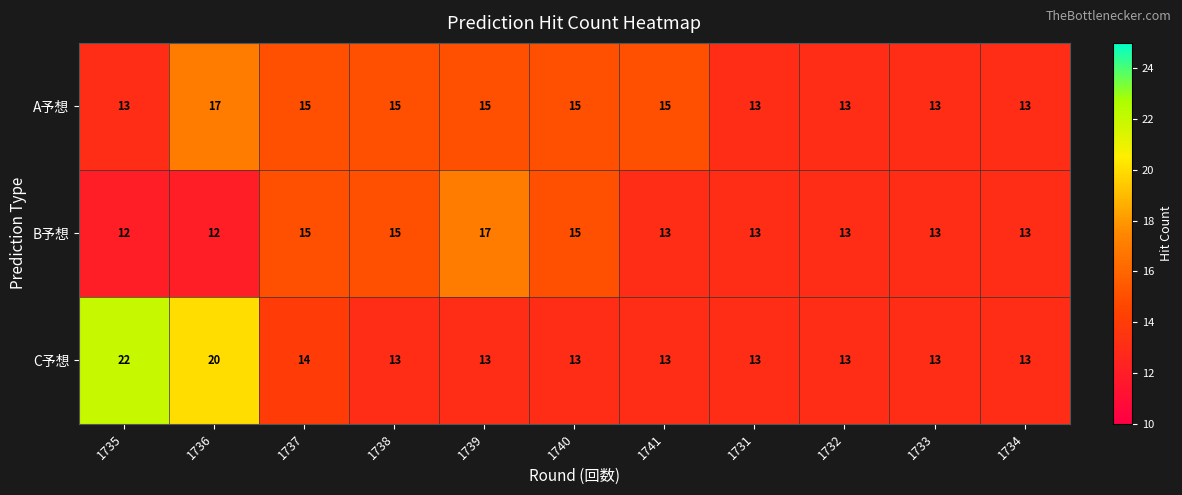

What is the smallest value displayed?

12